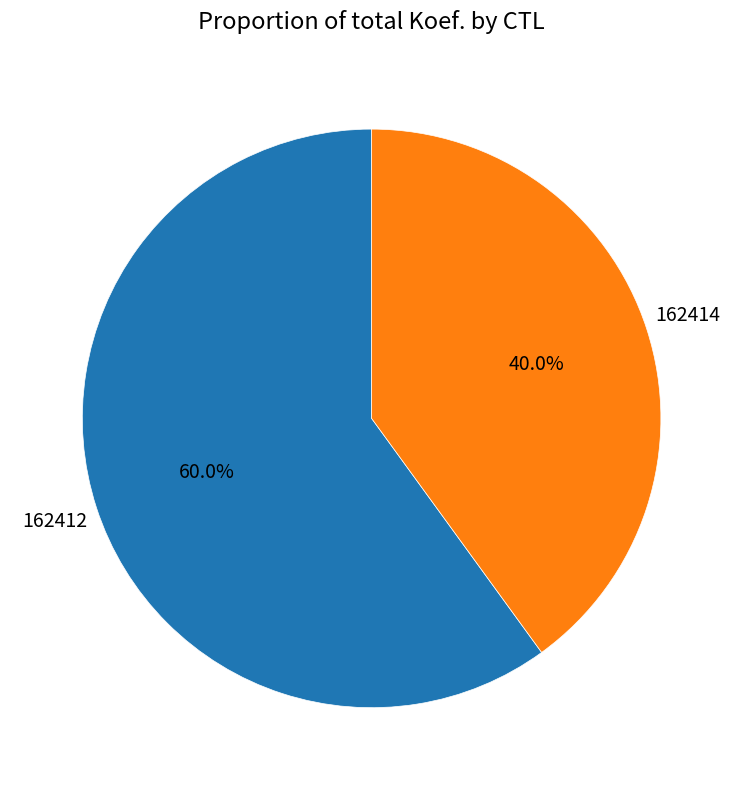

To the nearest percent, what is the average slice percentage?

50%